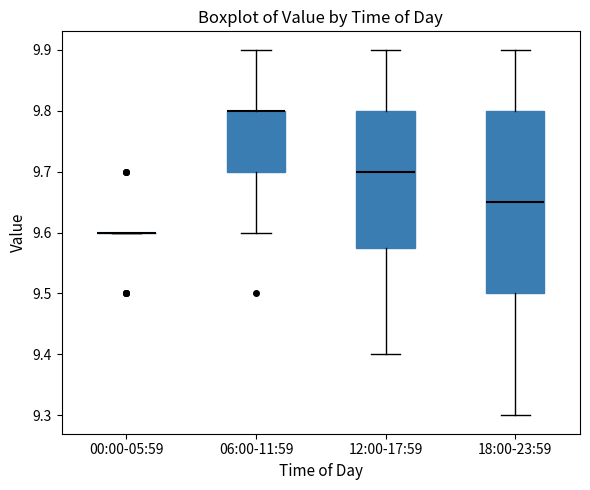

Which box is the tallest, from its lower edge to its upper edge?

18:00-23:59